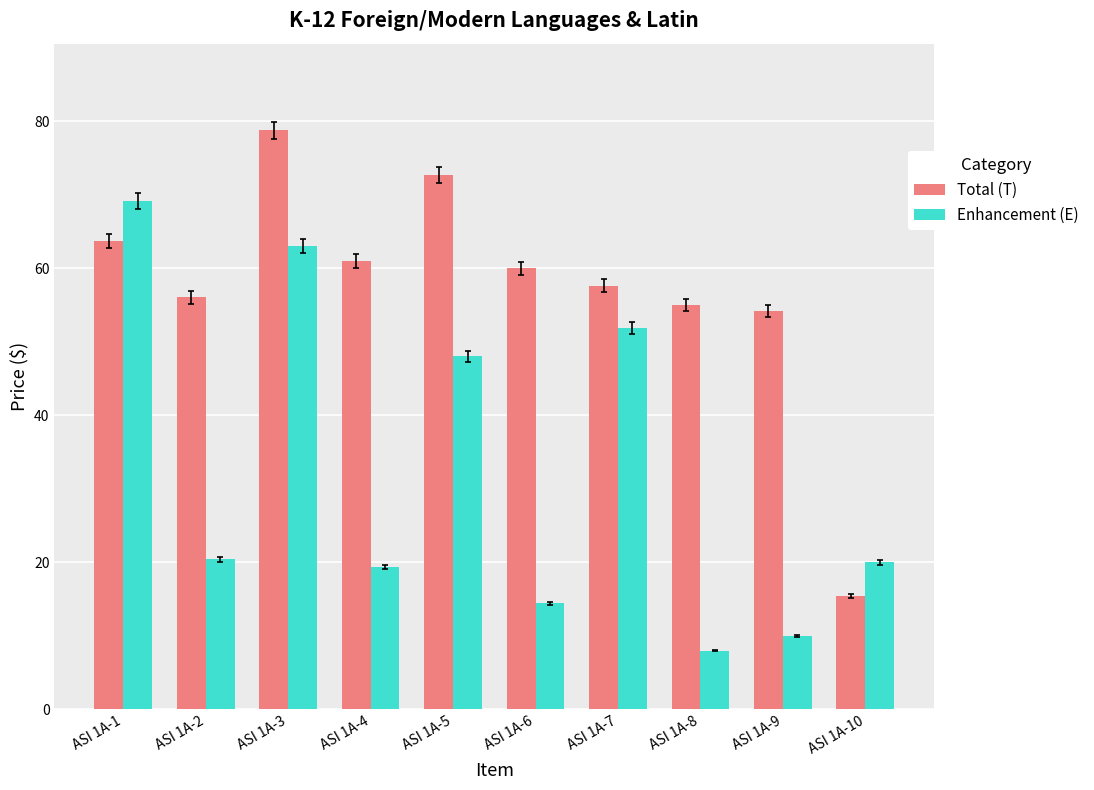

At which label does Enhancement (E) reach its peak?

ASI 1A-1